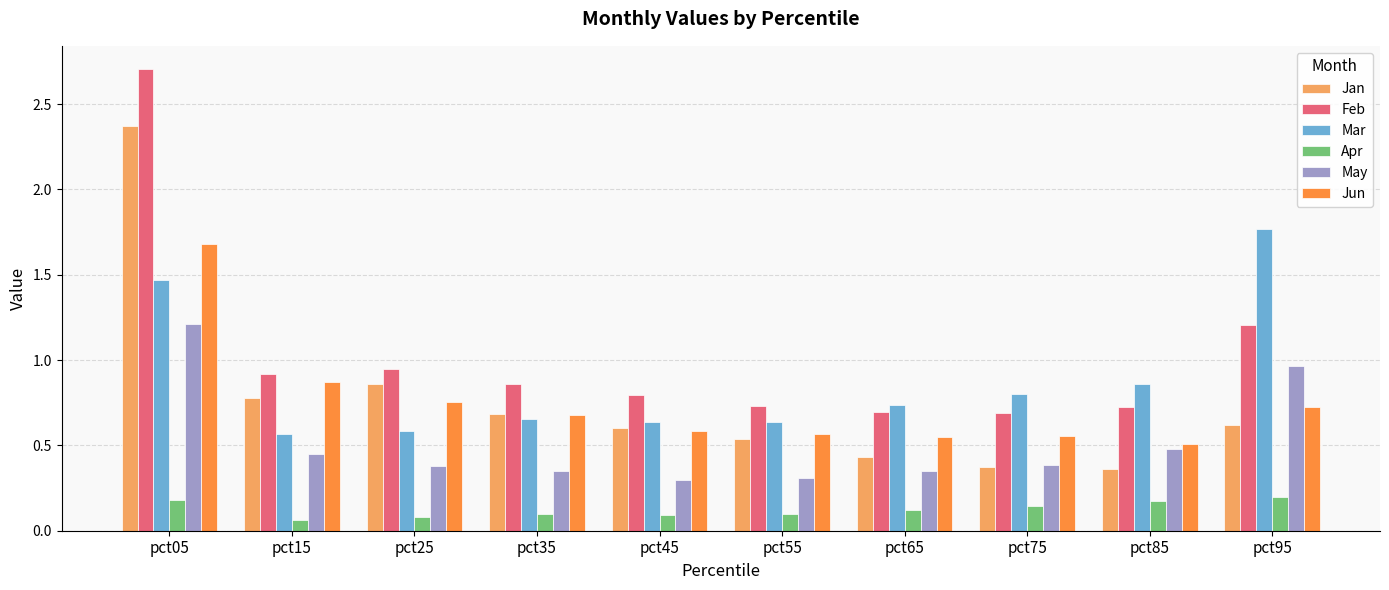

Are the bars horizontal?

No